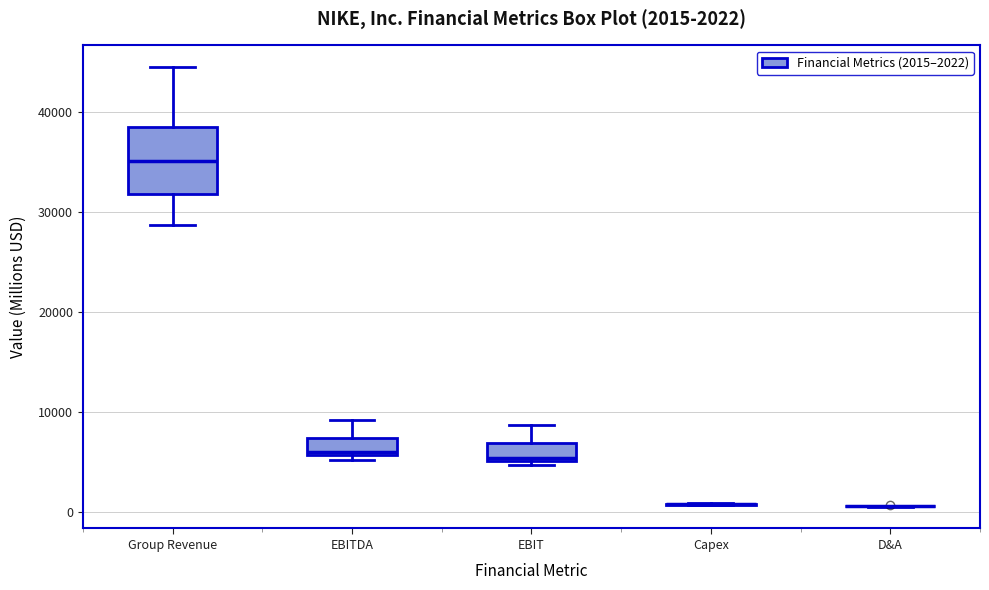

Which box is the tallest, from its lower edge to its upper edge?

Group Revenue